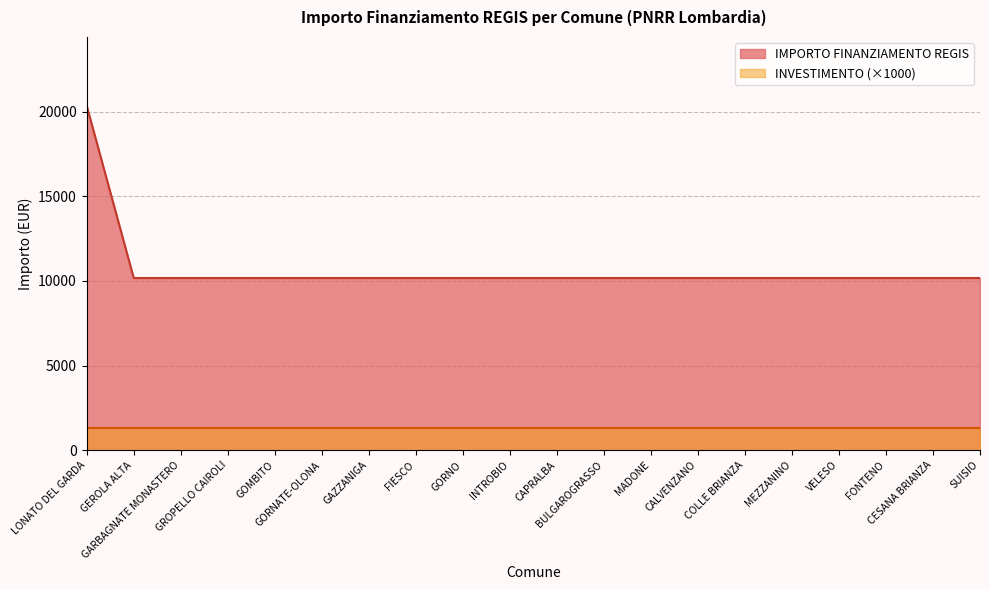

Does the chart have visible grid lines?

Yes